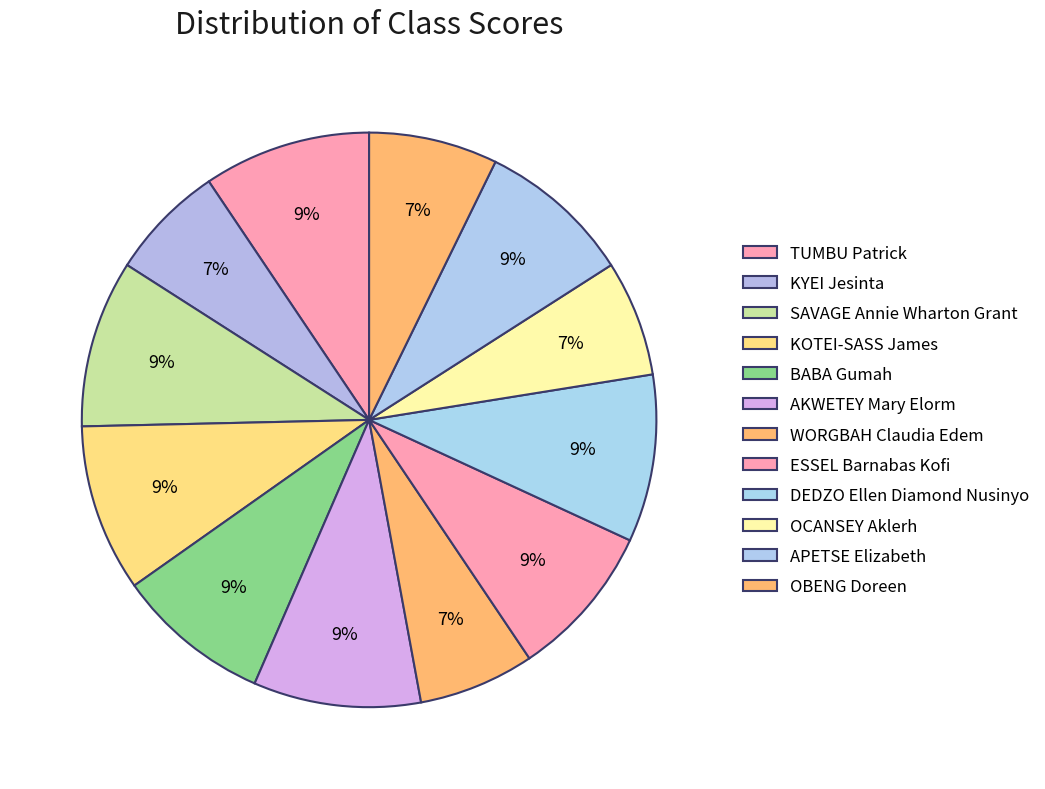

Count the number of slices in the pie.

12